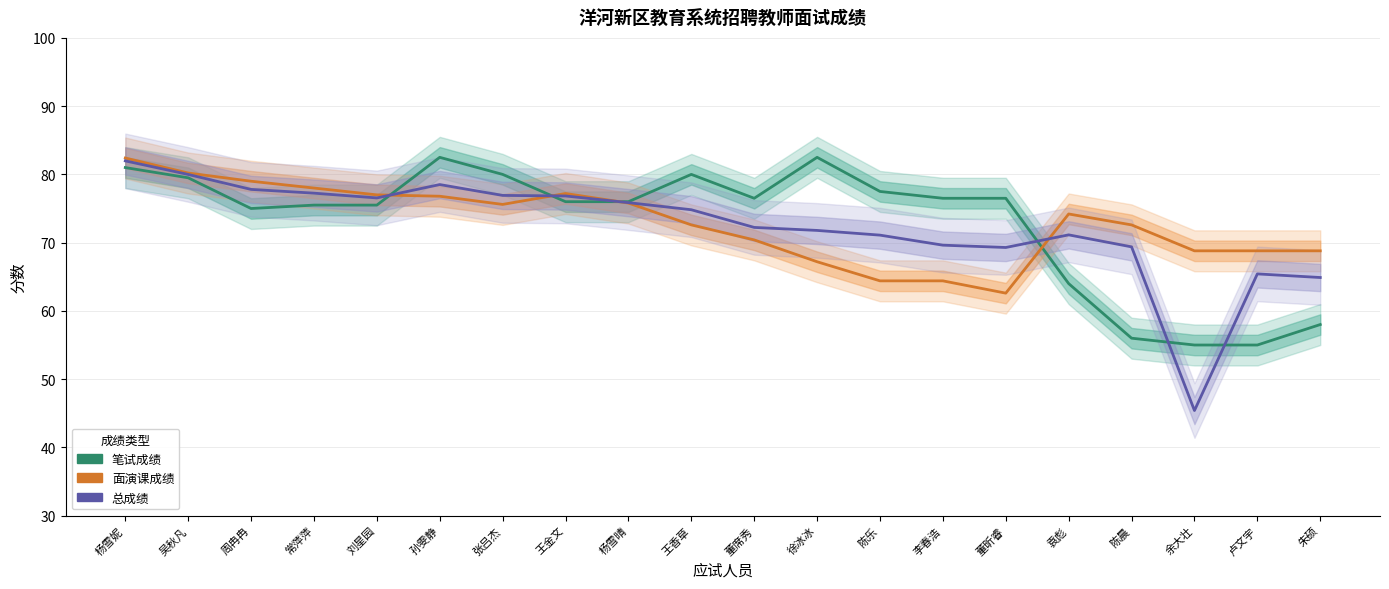

What is the average value of the 总成绩 series?

72.3